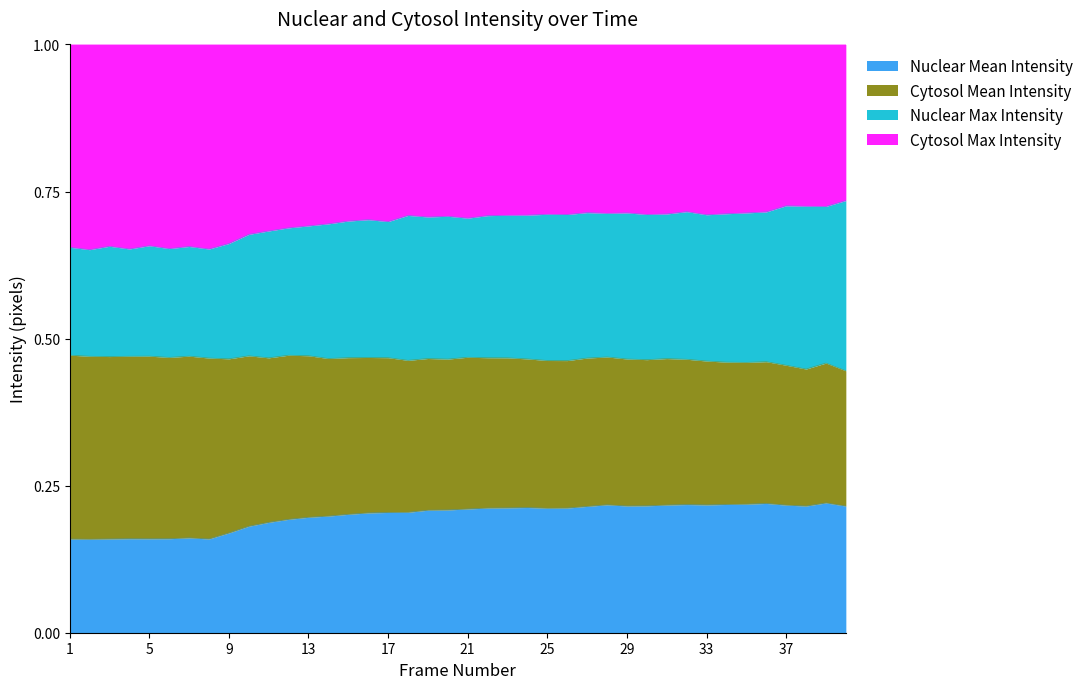

True or false: Nuclear Max Intensity and Nuclear Mean Intensity cross at least once.

False